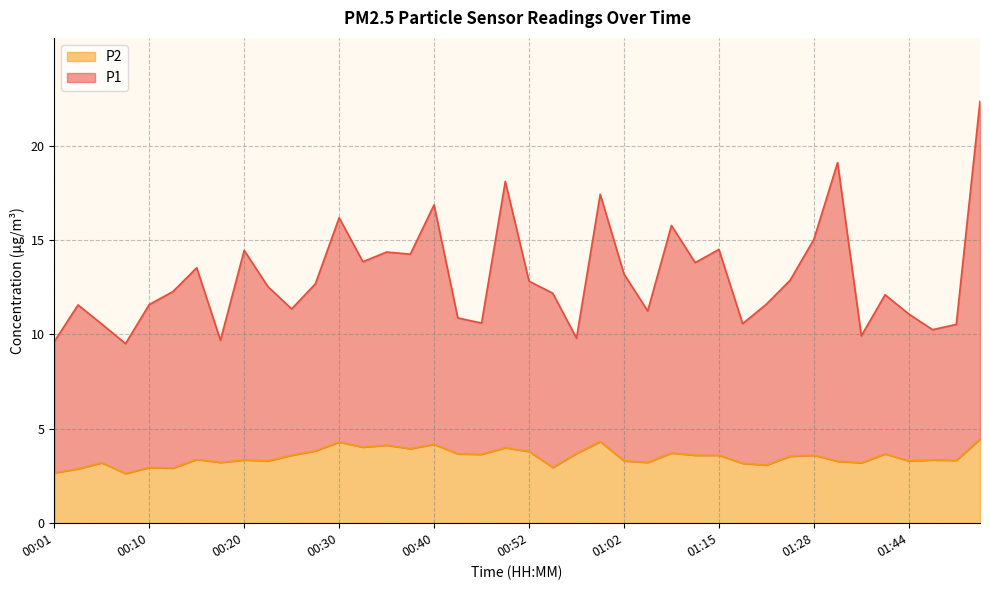

Reading left to right, extract all data points from this chart.

P1: 00:01=9.6	00:03=11.6	00:06=10.6	00:08=9.5	00:10=11.6	00:13=12.3	00:15=13.5	00:18=9.7	00:20=14.4	00:23=12.5	00:25=11.3	00:27=12.7	00:30=16.2	00:32=13.9	00:35=14.4	00:37=14.2	00:40=16.9	00:42=10.9	00:47=10.6	00:50=18.1	00:52=12.8	00:55=12.2	00:57=9.8	00:59=17.4	01:02=13.2	01:04=11.2	01:07=15.8	01:09=13.8	01:15=14.5	01:20=10.6	01:23=11.6	01:26=12.9	01:28=15.0	01:31=19.1	01:39=9.9	01:41=12.1	01:44=11.1	01:46=10.2	01:49=10.5	01:51=22.3
P2: 00:01=2.7	00:03=2.9	00:06=3.2	00:08=2.6	00:10=3.0	00:13=2.9	00:15=3.4	00:18=3.2	00:20=3.4	00:23=3.3	00:25=3.6	00:27=3.8	00:30=4.3	00:32=4.0	00:35=4.1	00:37=4.0	00:40=4.2	00:42=3.7	00:47=3.6	00:50=4.0	00:52=3.8	00:55=3.0	00:57=3.7	00:59=4.3	01:02=3.3	01:04=3.2	01:07=3.7	01:09=3.6	01:15=3.6	01:20=3.2	01:23=3.1	01:26=3.5	01:28=3.6	01:31=3.3	01:39=3.2	01:41=3.7	01:44=3.3	01:46=3.4	01:49=3.3	01:51=4.5